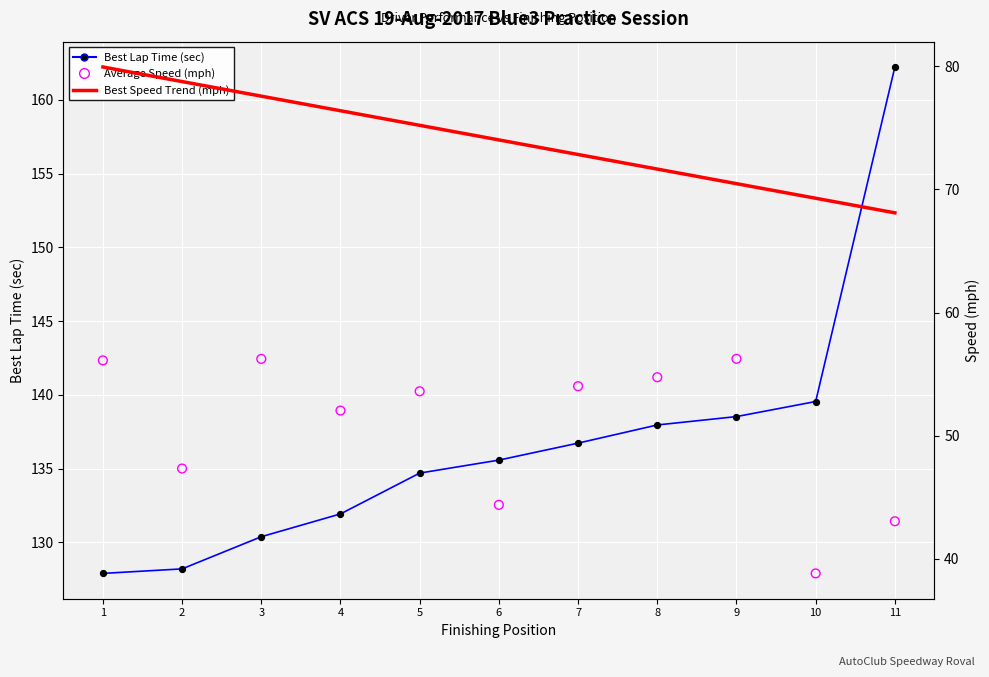

Which series has the largest Y range (max minus min)?

Best Lap time